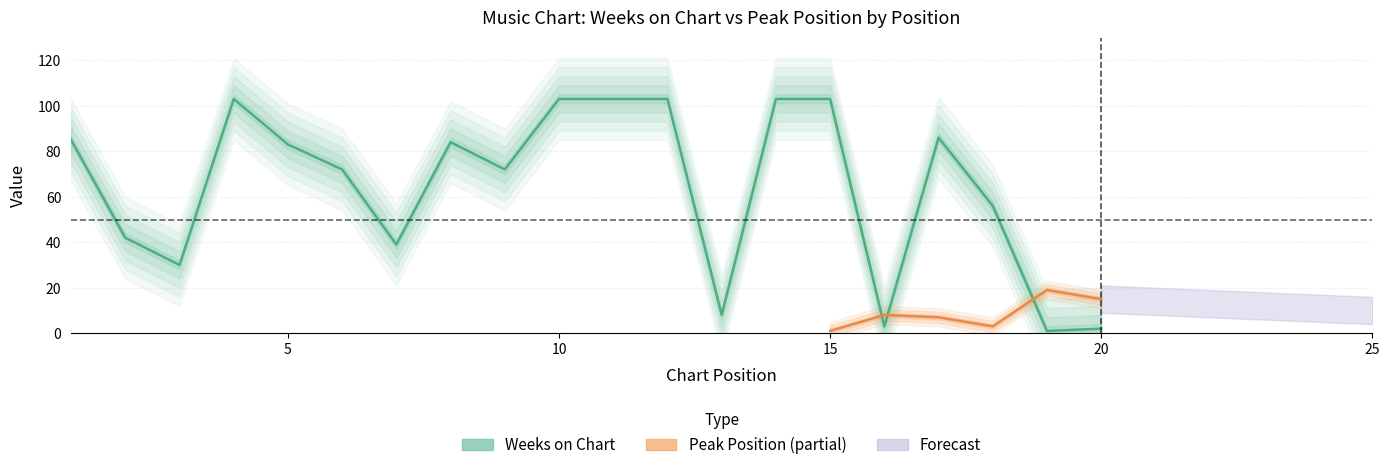

How many points are higher than both their immediate neighbors (excluding endpoints)?

3